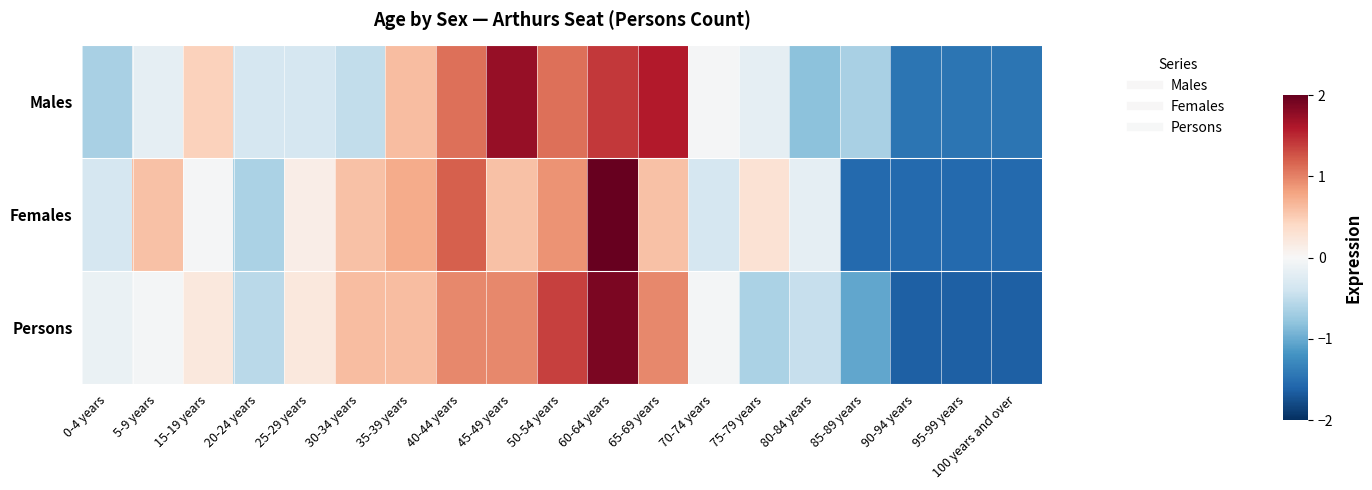

How many series are shown in this chart?

3